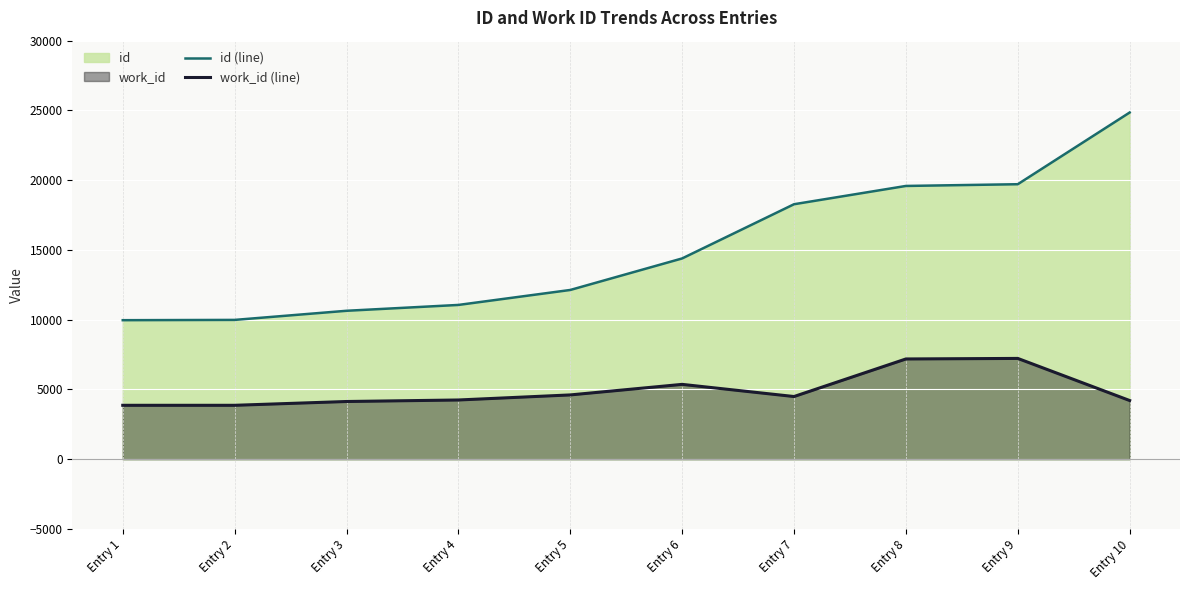

Is the value of work_id (line) at Entry 6 greater than the value of id (line) at Entry 5?

No